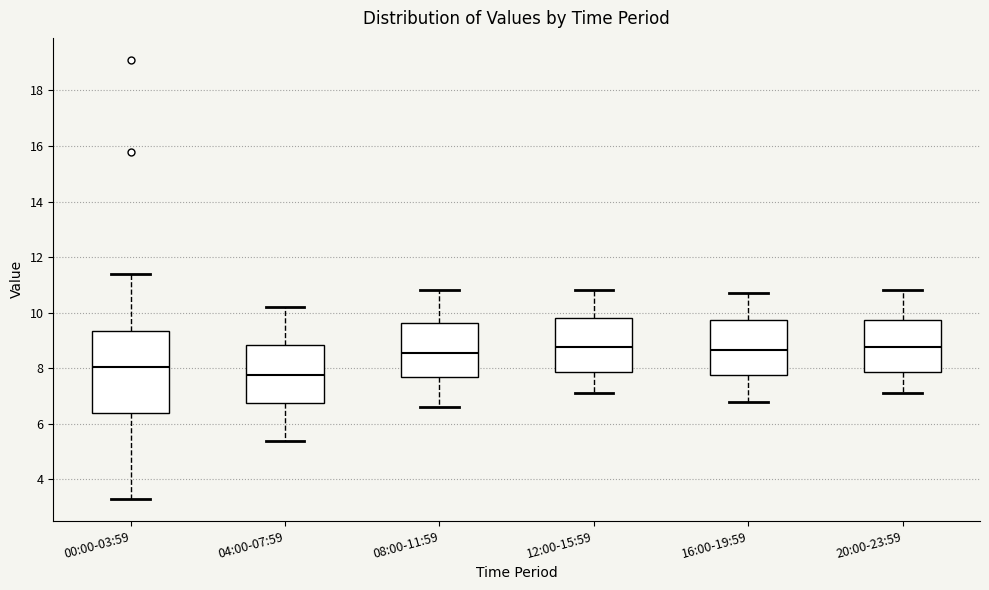

Reading left to right, transcribe this box plot: for each box, give where its median line is, the range the box spans, and where its two whiskers end, as read against the y-axis. The values are not printed on the chart, so give them approximately, as read against the axis.

00:00-03:59: median 8.0, box 6.4 to 9.4, whiskers 3.4 to 11.4
04:00-07:59: median 7.8, box 6.8 to 8.8, whiskers 5.4 to 10.2
08:00-11:59: median 8.6, box 7.6 to 9.6, whiskers 6.6 to 10.8
12:00-15:59: median 8.8, box 7.8 to 9.8, whiskers 7.2 to 10.8
16:00-19:59: median 8.6, box 7.8 to 9.8, whiskers 6.8 to 10.8
20:00-23:59: median 8.8, box 7.8 to 9.8, whiskers 7.2 to 10.8